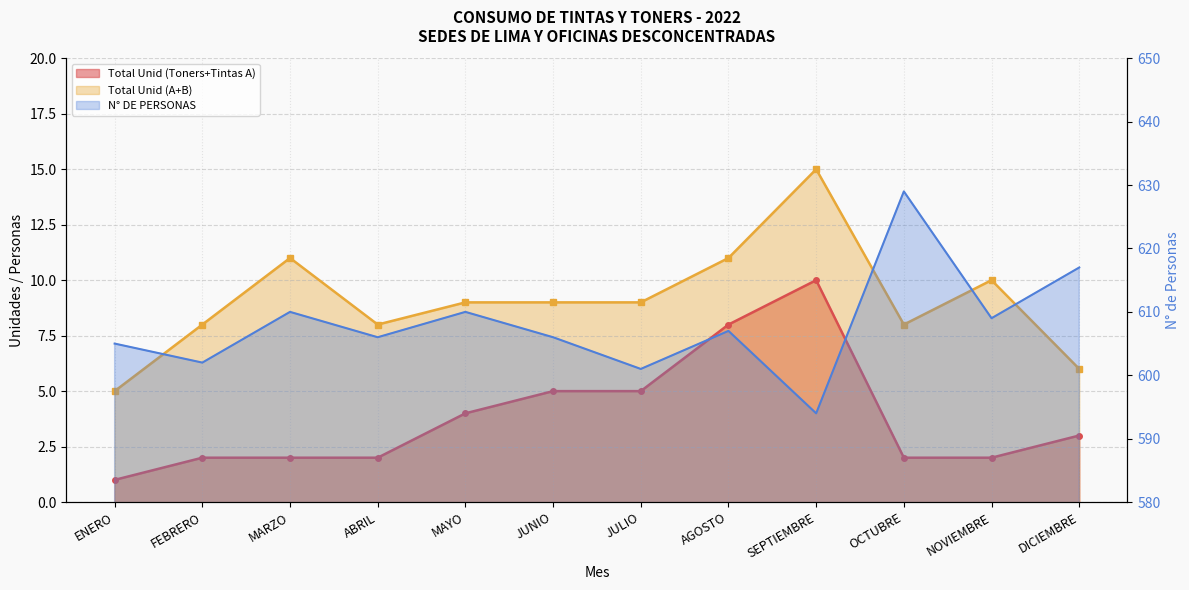

List the series in order of their peak value, highest first.

N° DE PERSONAS, Total Unid (A+B), Total Unid (Toners+Tintas A)